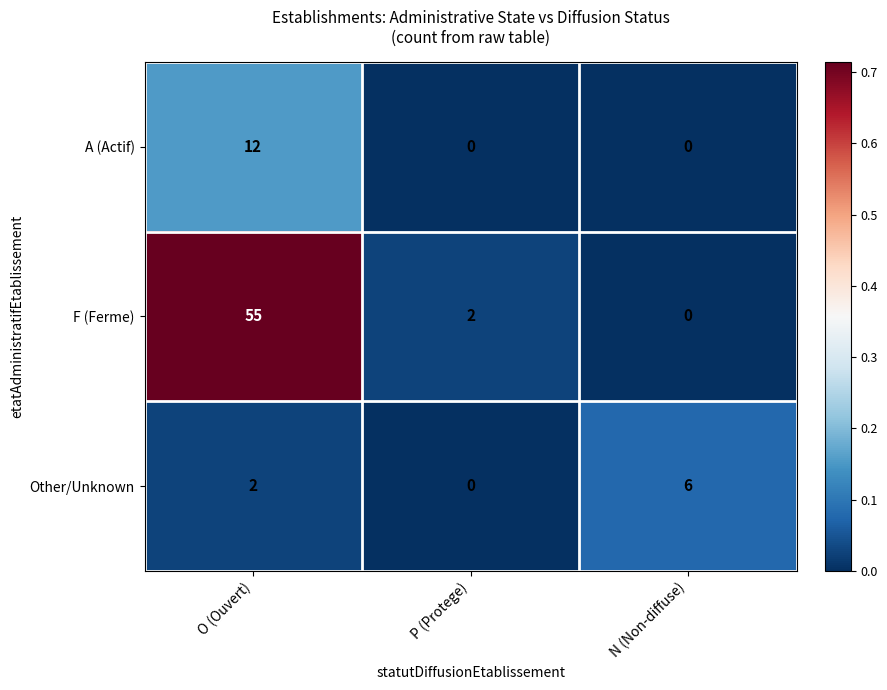

How many values in A (Actif) are above zero?

1